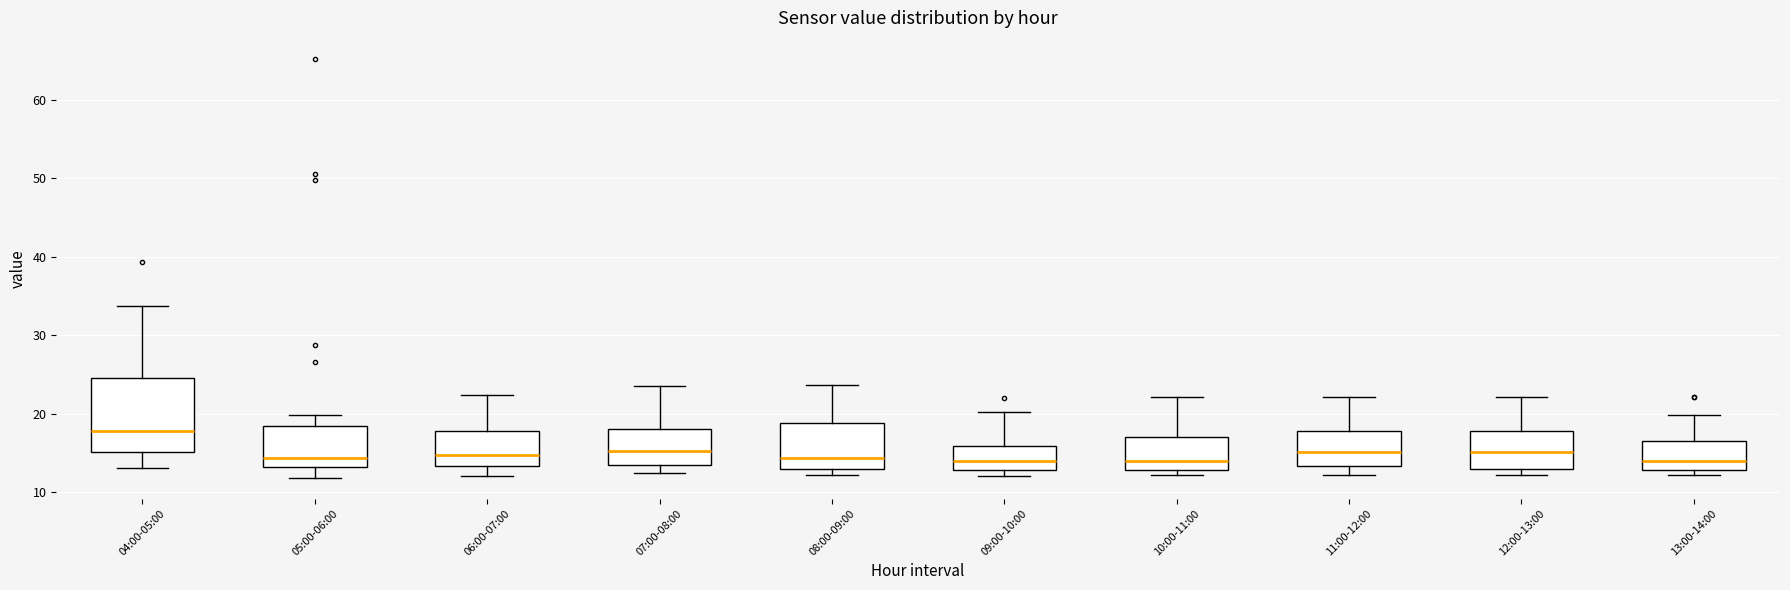

Reading left to right, read every box against the y-axis: the position of its median line, the range the box covers, and the ends of its whiskers. The values are not printed on the chart, so give them approximately, as read against the axis.

04:00-05:00: median 18, box 15 to 25, whiskers 13 to 34
05:00-06:00: median 14, box 13 to 18, whiskers 12 to 20
06:00-07:00: median 15, box 13 to 18, whiskers 12 to 22
07:00-08:00: median 15, box 14 to 18, whiskers 13 to 24
08:00-09:00: median 14, box 13 to 19, whiskers 12 to 24
09:00-10:00: median 14, box 13 to 16, whiskers 12 to 20
10:00-11:00: median 14, box 13 to 17, whiskers 12 to 22
11:00-12:00: median 15, box 13 to 18, whiskers 12 to 22
12:00-13:00: median 15, box 13 to 18, whiskers 12 to 22
13:00-14:00: median 14, box 13 to 17, whiskers 12 to 20